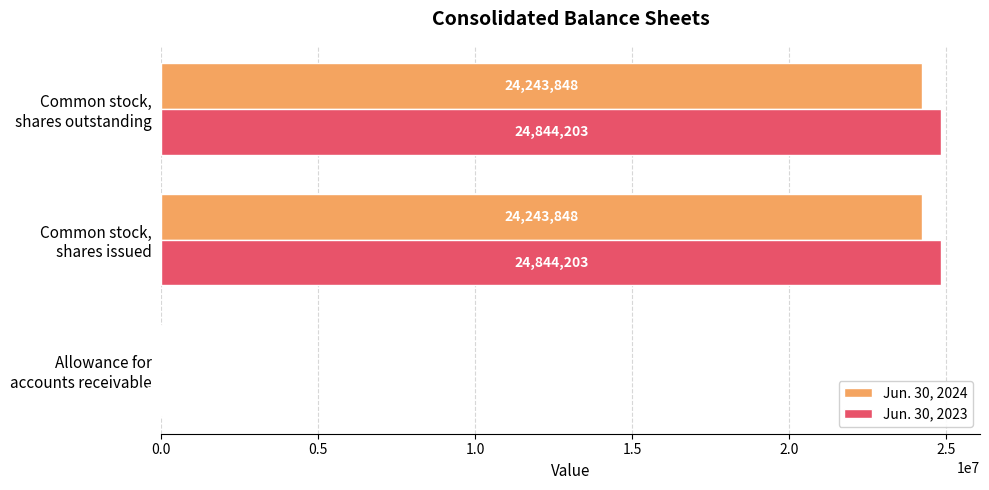

What is the average value of the Jun. 30, 2024 series?

16169460